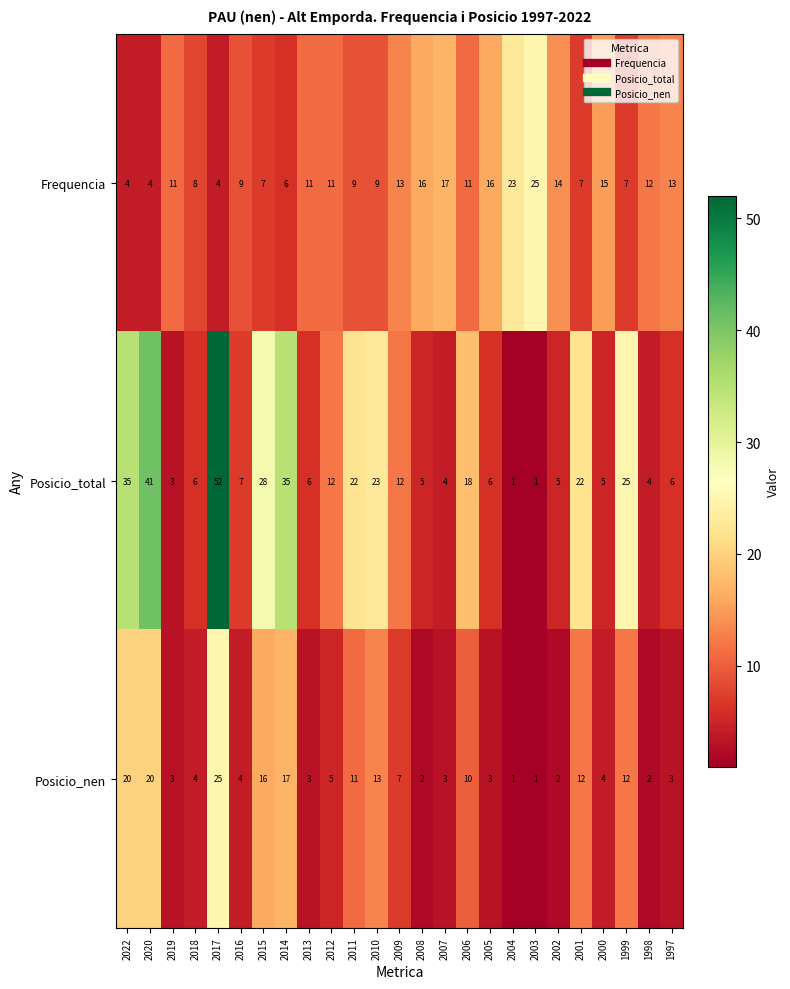

Which series has the largest total across all categories?

Posicio_total